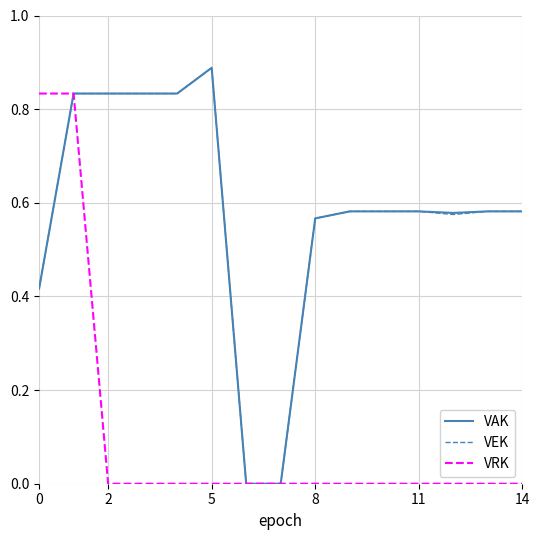

What are all the series names shown in the legend?

VAK, VEK, VRK